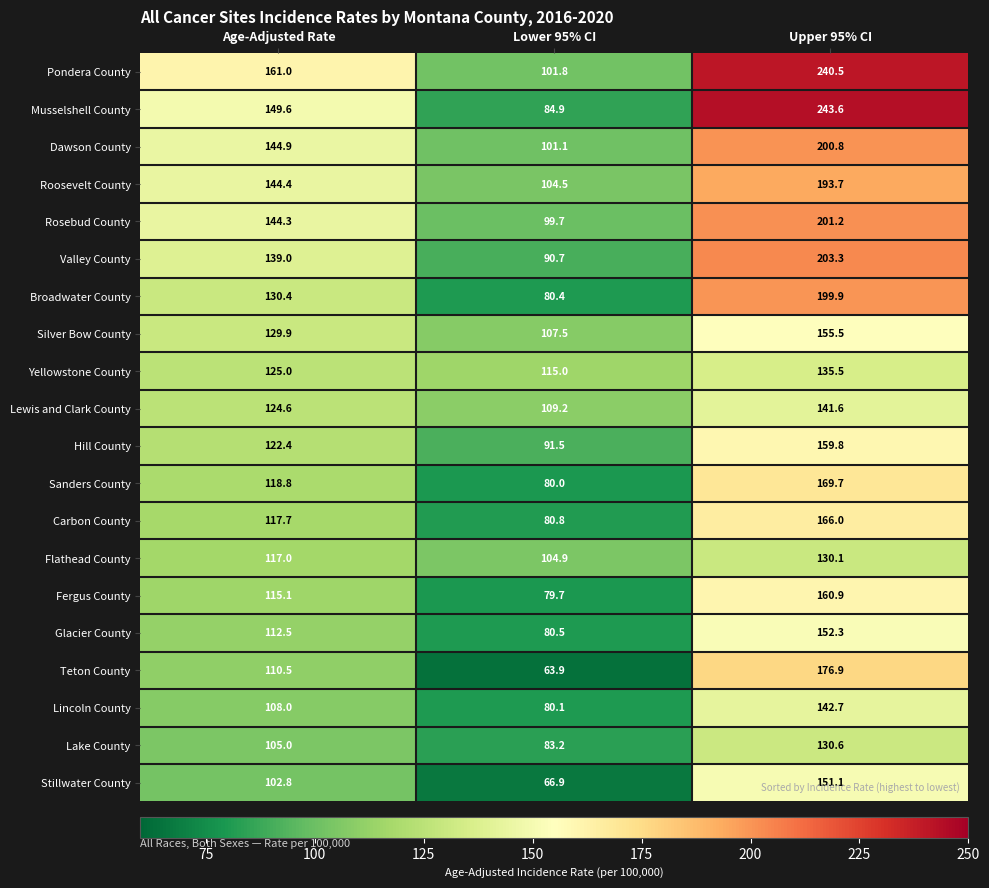

Where is Dawson County nearest to the value 150?

Age-Adjusted Rate